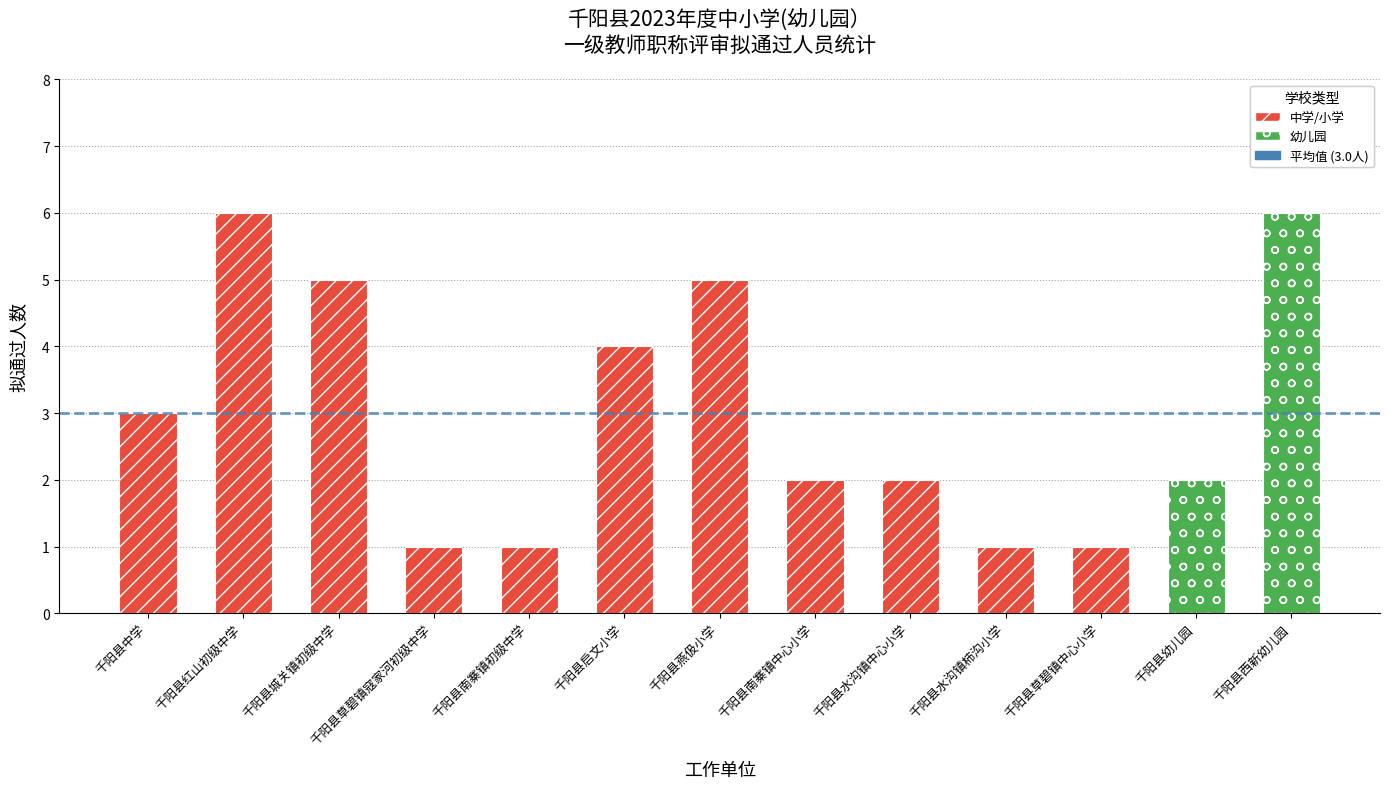

Approximately how many times larger is the value at 千阳县启文小学 compared to 千阳县草碧镇中心小学?

4.0